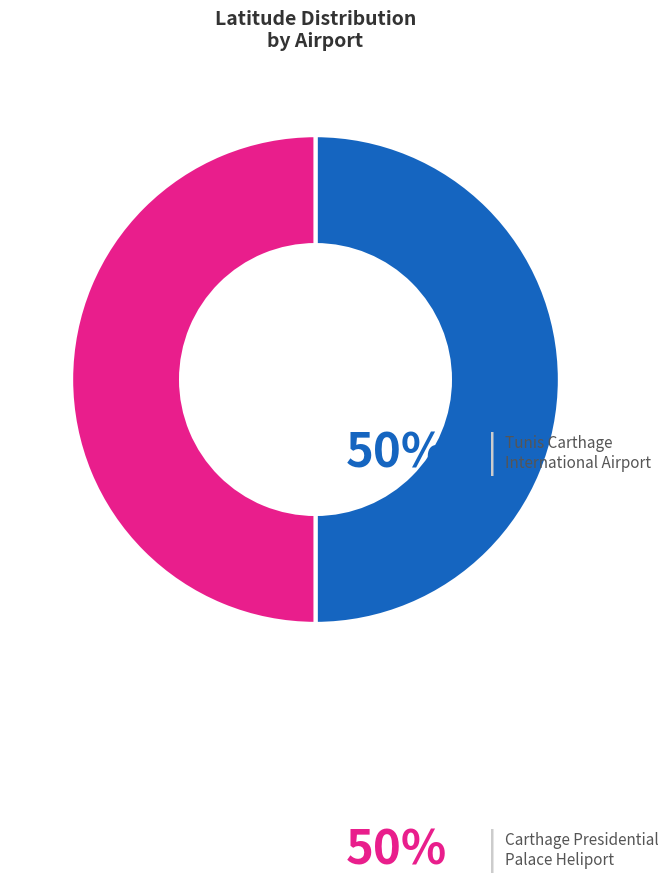

To the nearest percent, what is the combined percentage of Carthage Presidential Palace Heliport and Tunis Carthage International Airport?

100%